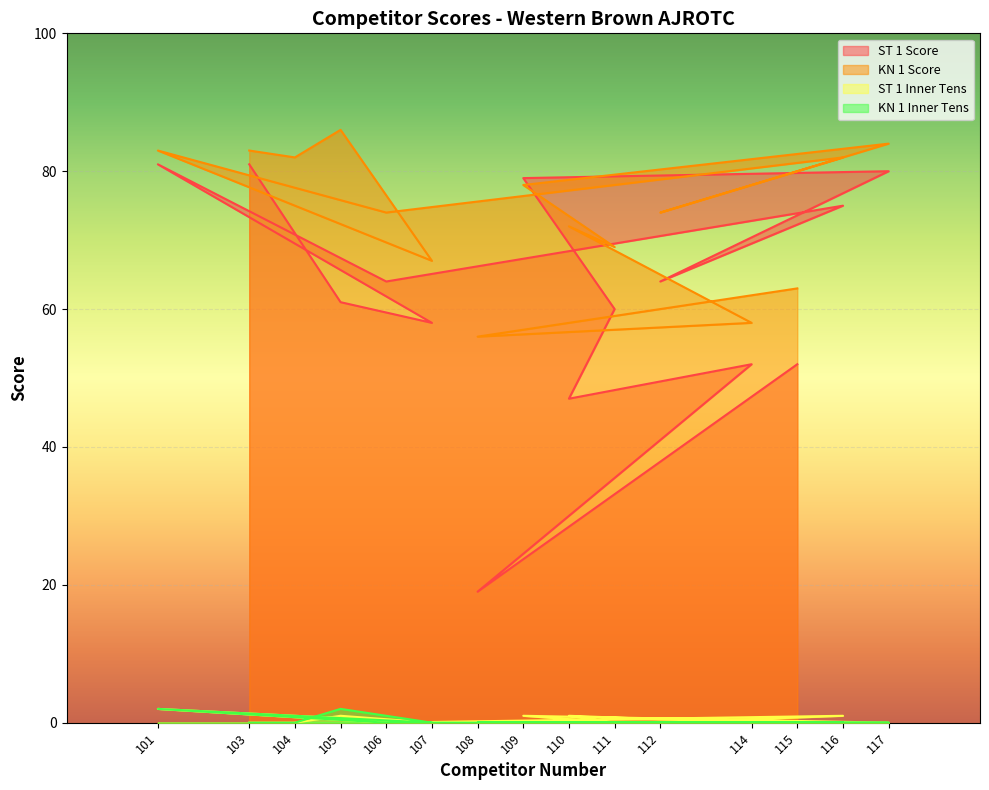

What is the spread (max minus min) of values at 111?

69